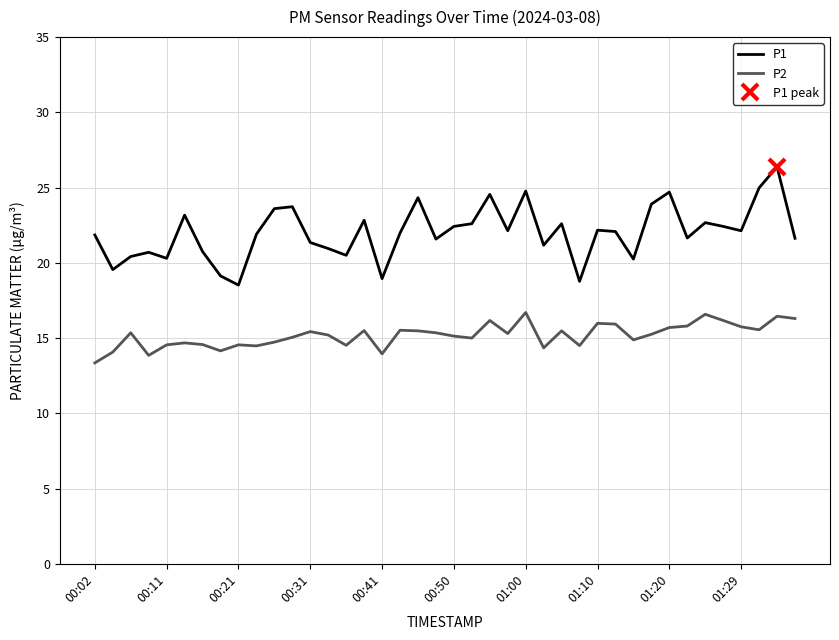

How many interior local peaks does the P2 series have?

12